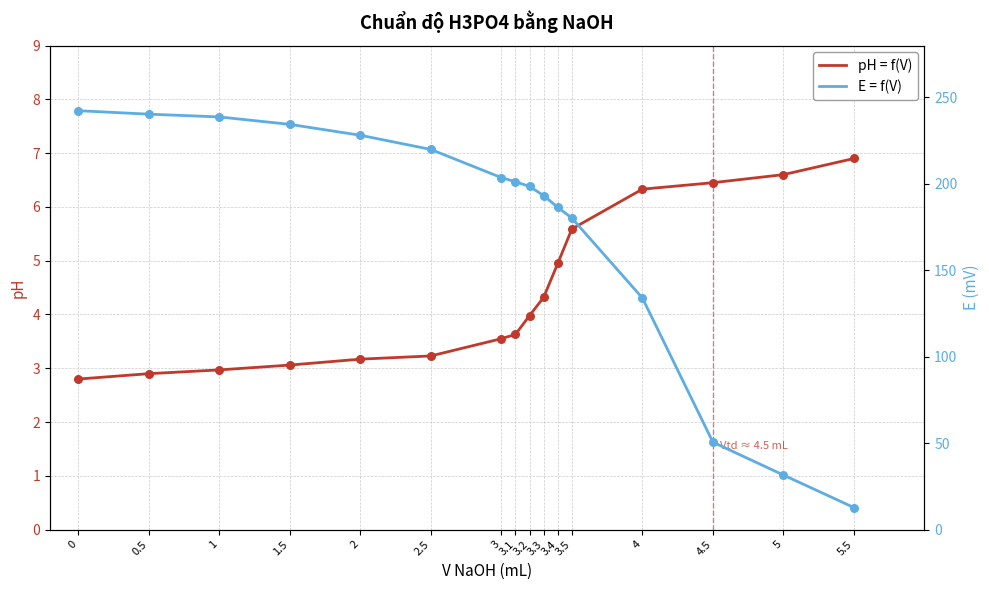

Which series has the largest Y range (max minus min)?

E = f(V)